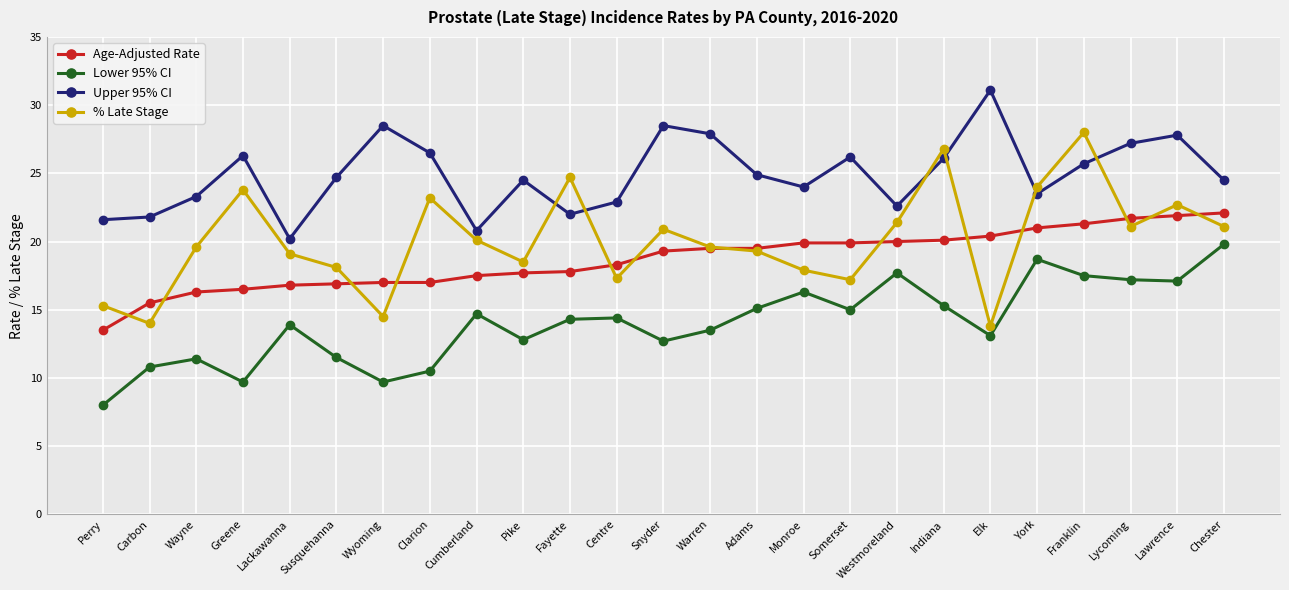

What position from the right is Wayne?

23